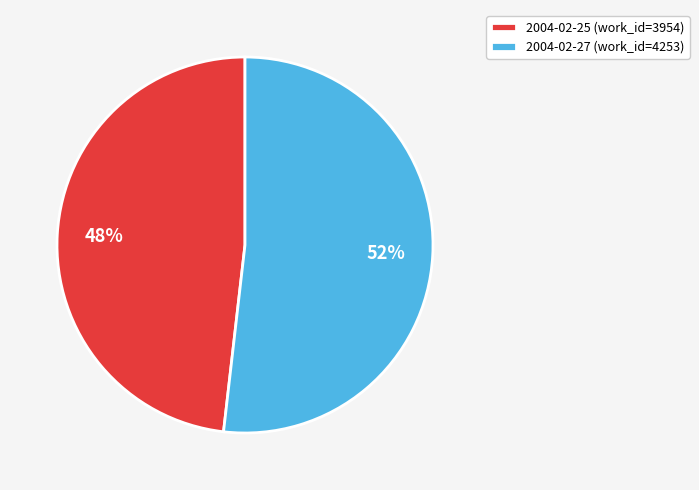

What is the majority slice?

2004-02-27